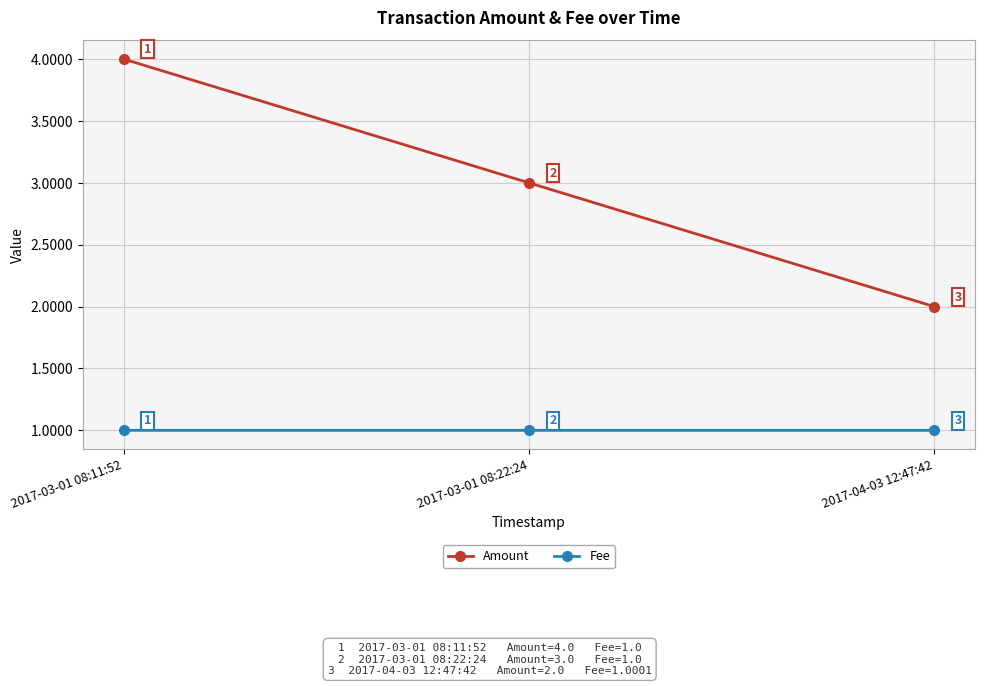

What is the average value of the Amount series?

3.0